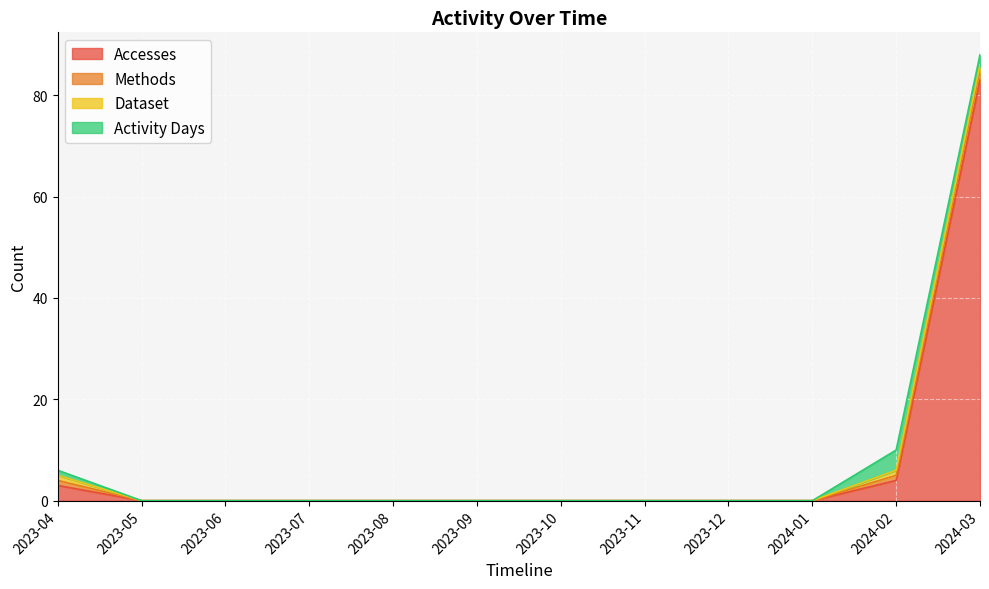

True or false: Activity Days has more than 2 points higher than both neighbors.

False